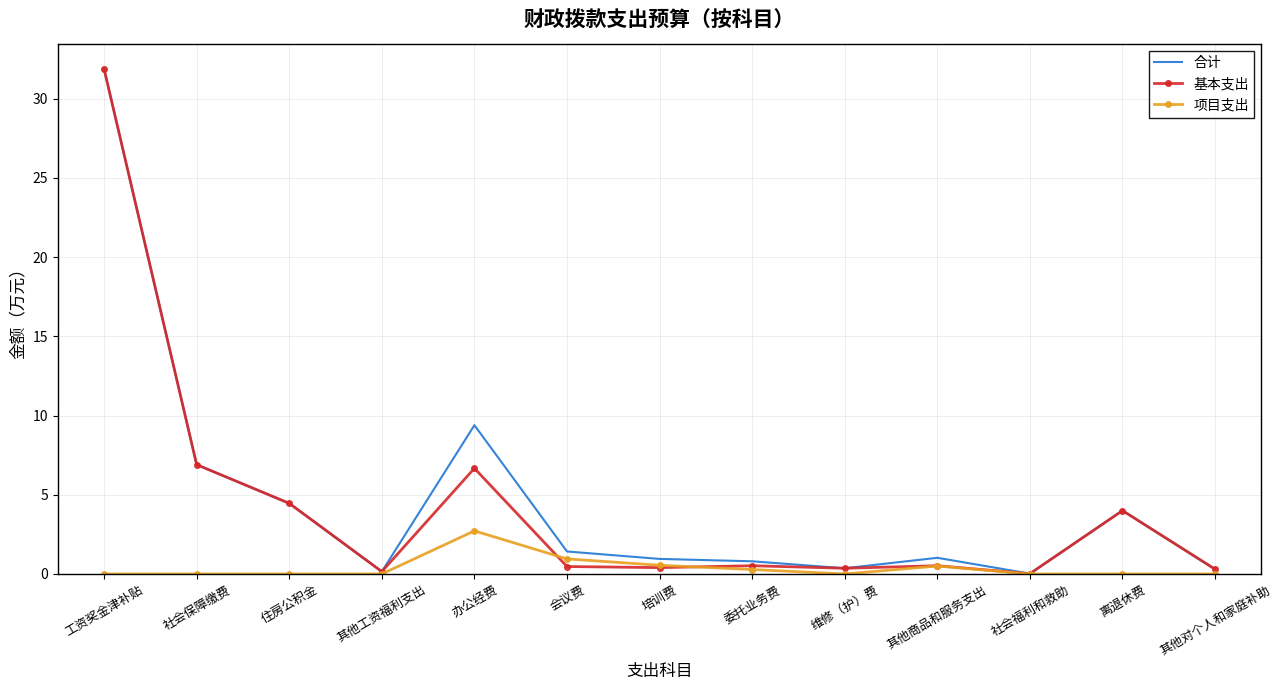

Is the value of 基本支出 at 其他商品和服务支出 greater than the value of 合计 at 社会保障缴费?

No